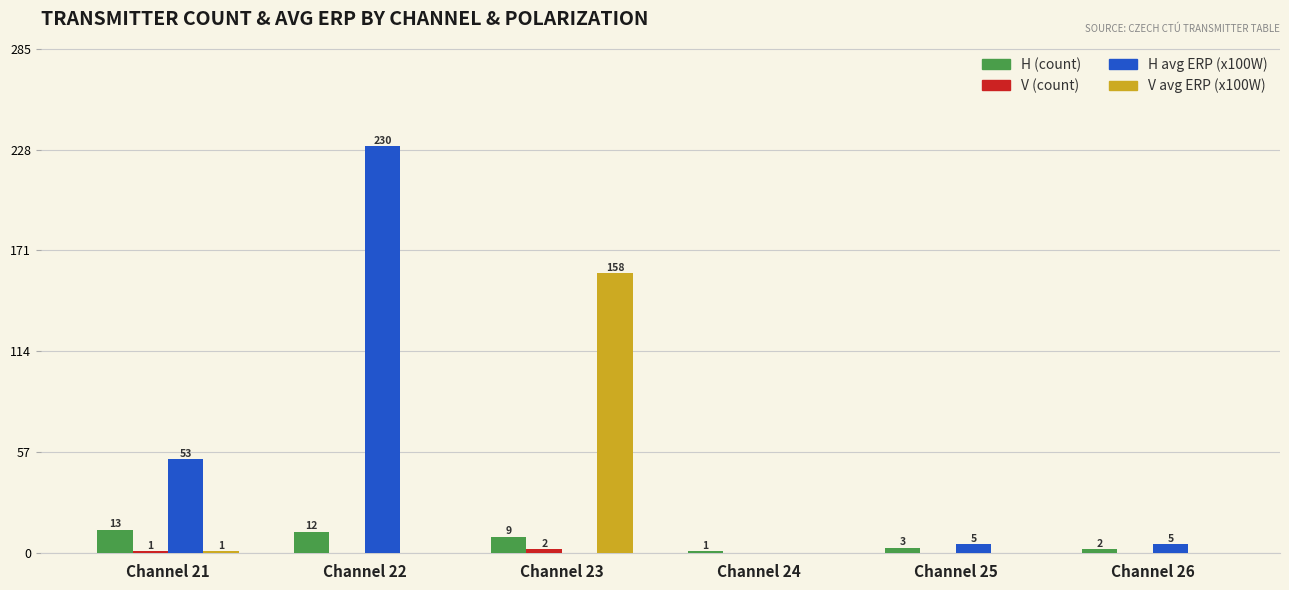

What is the greatest value displayed?

230